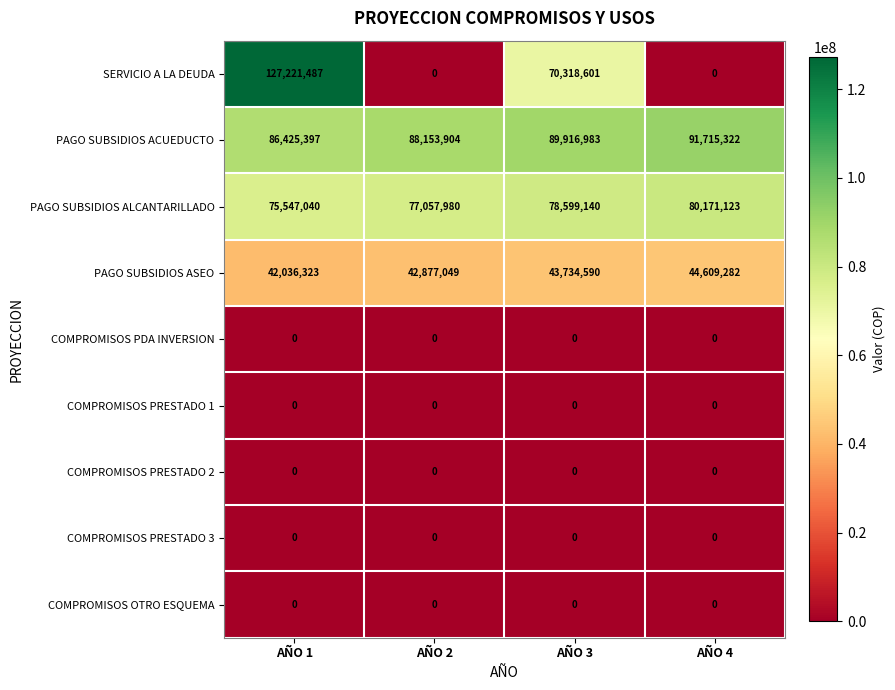

At how many categories does at least one series exceed 35793144?

4